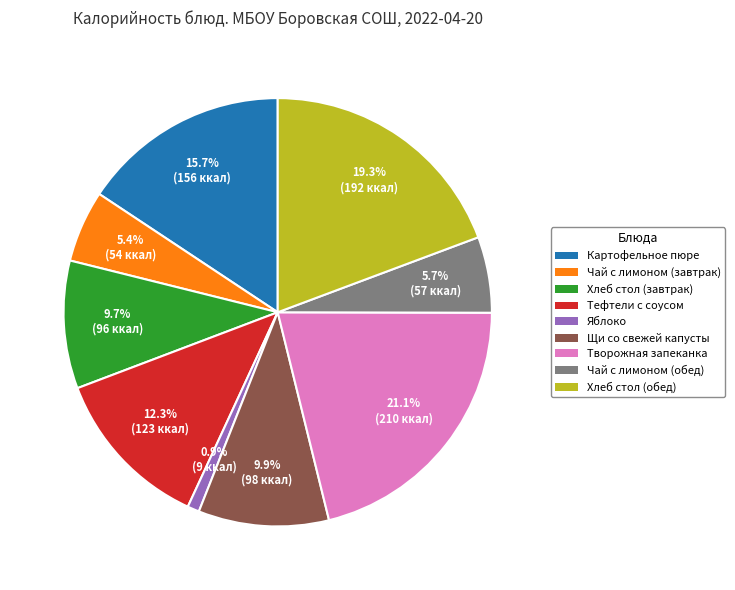

Between Яблоко and Хлеб стол (завтрак), which is larger?

Хлеб стол (завтрак)